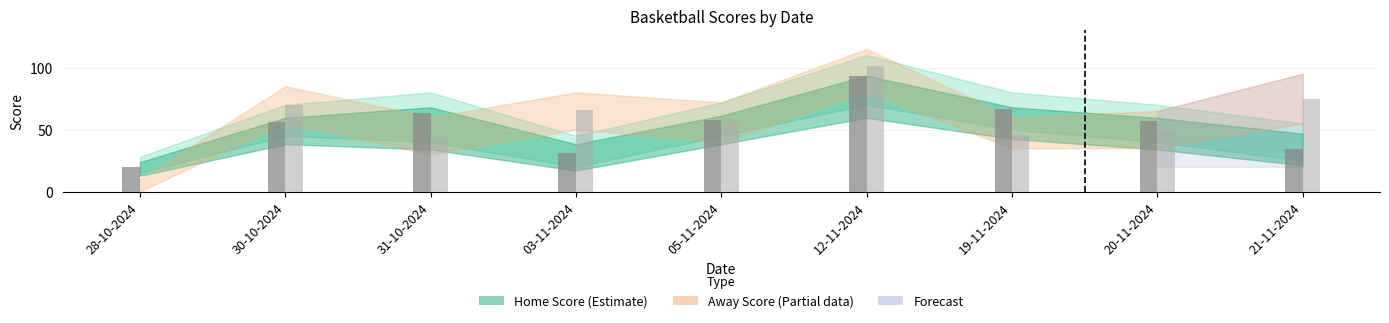

Are the bars horizontal?

No